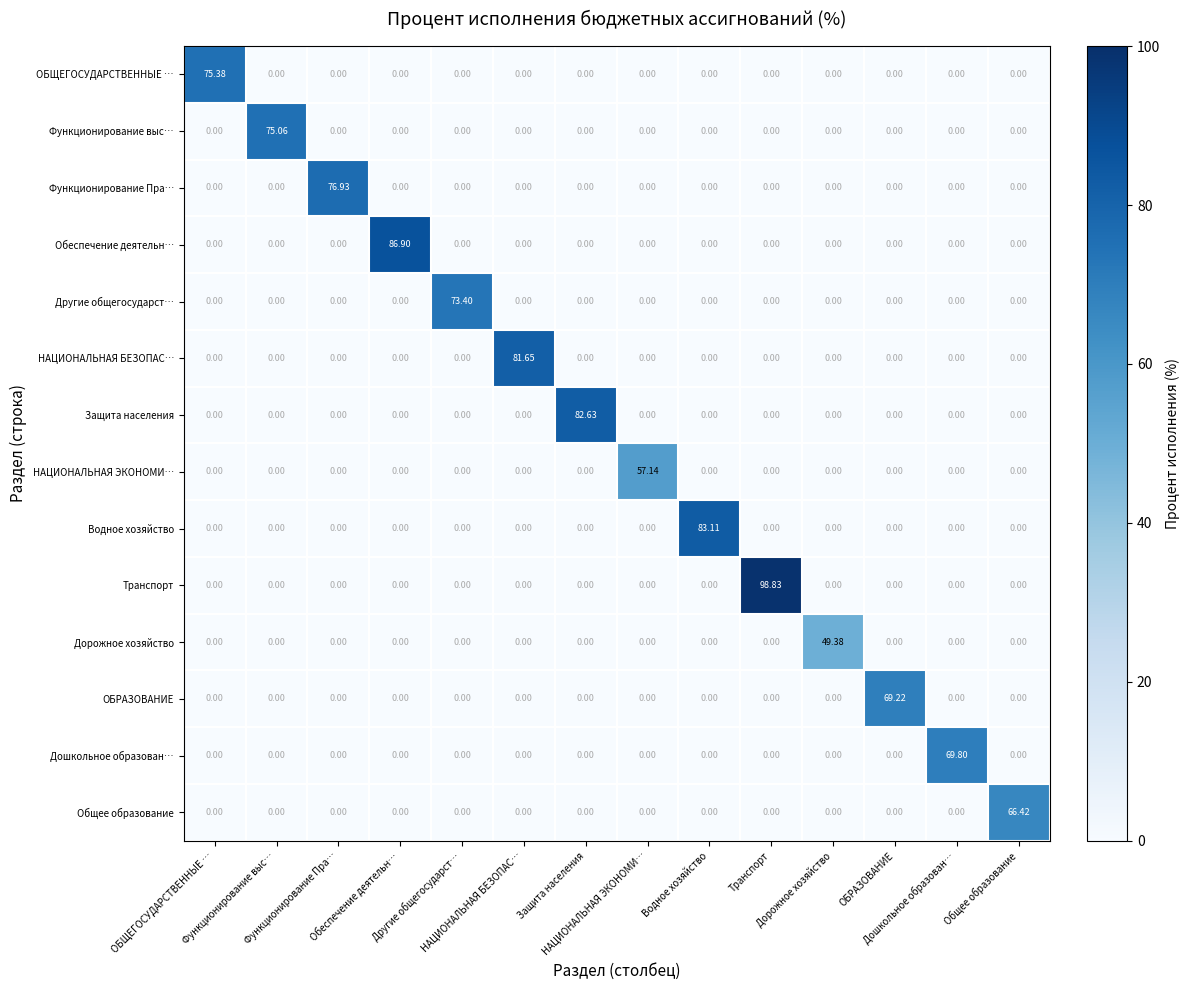

At which category does the chart reach its minimum across all series?

Функционирование выс…